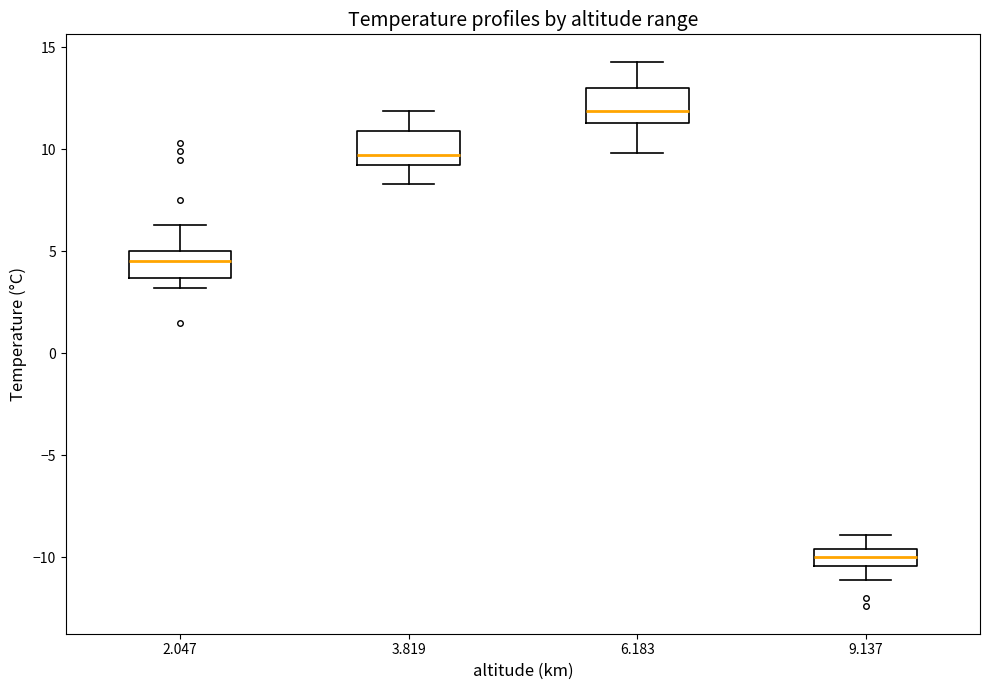

Where is the lower edge of the box at x = 3.819 on the y-axis? The values are not printed on the chart, so give them approximately, as read against the axis.

9.5